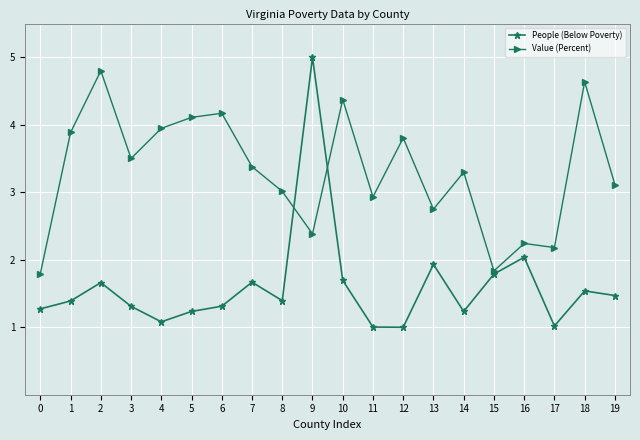

The value of People (Below Poverty) at 10 is 1.7. True or false?

True